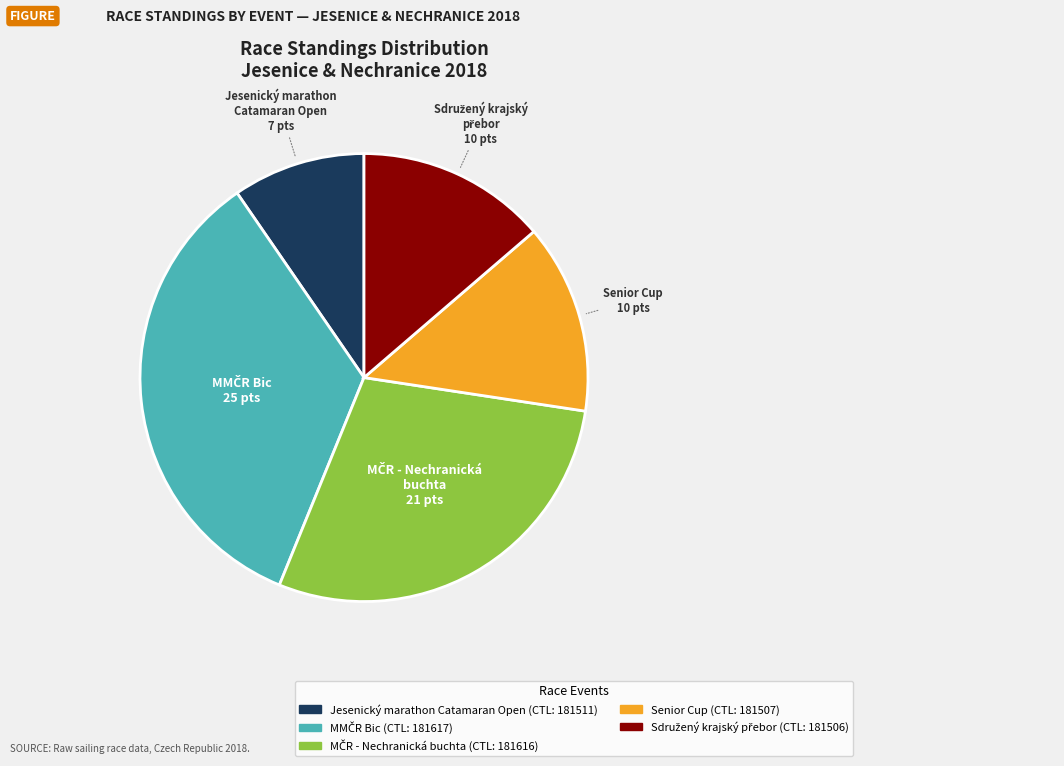

Which category has the smallest portion of the pie?

Jesenický marathon Catamaran Open (CTL: 181511)